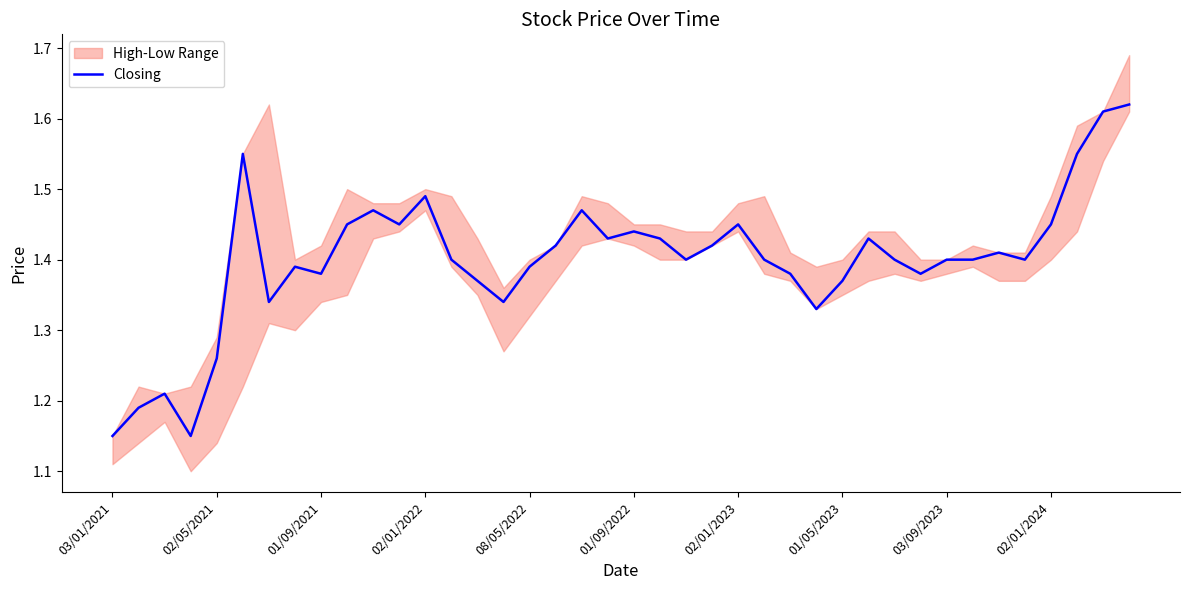

What position from the left is 26?

27